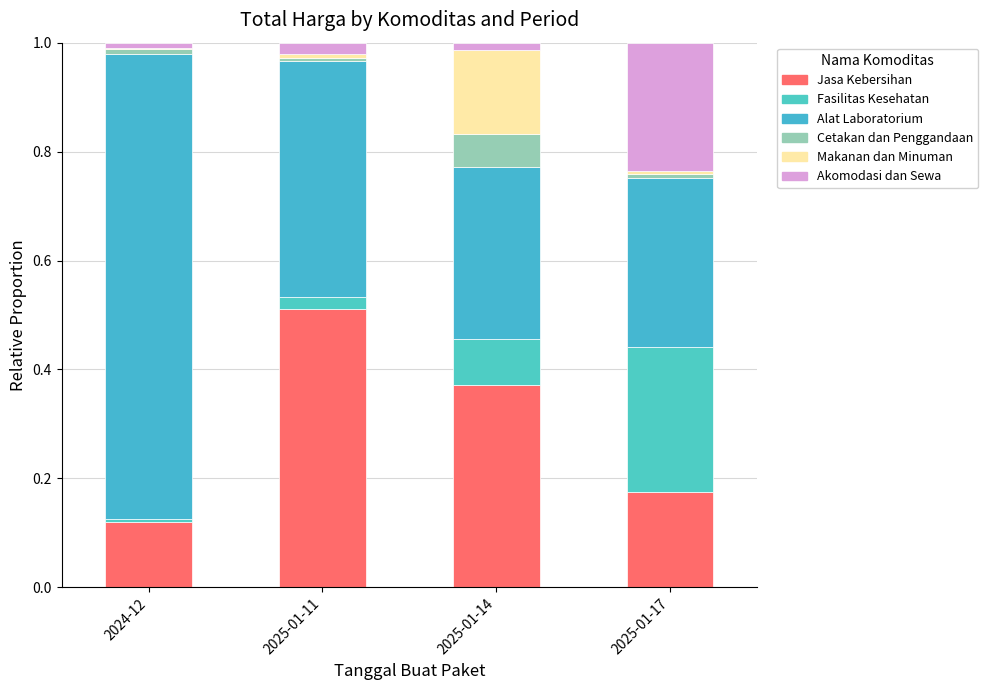

Does the chart contain stacked bars?

Yes